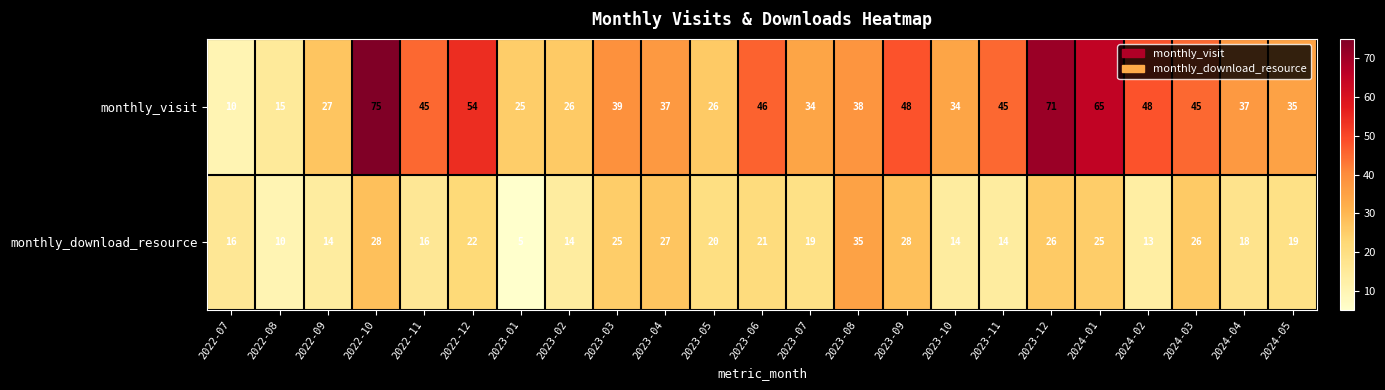

What is the spread (max minus min) of values at 2023-10?

20